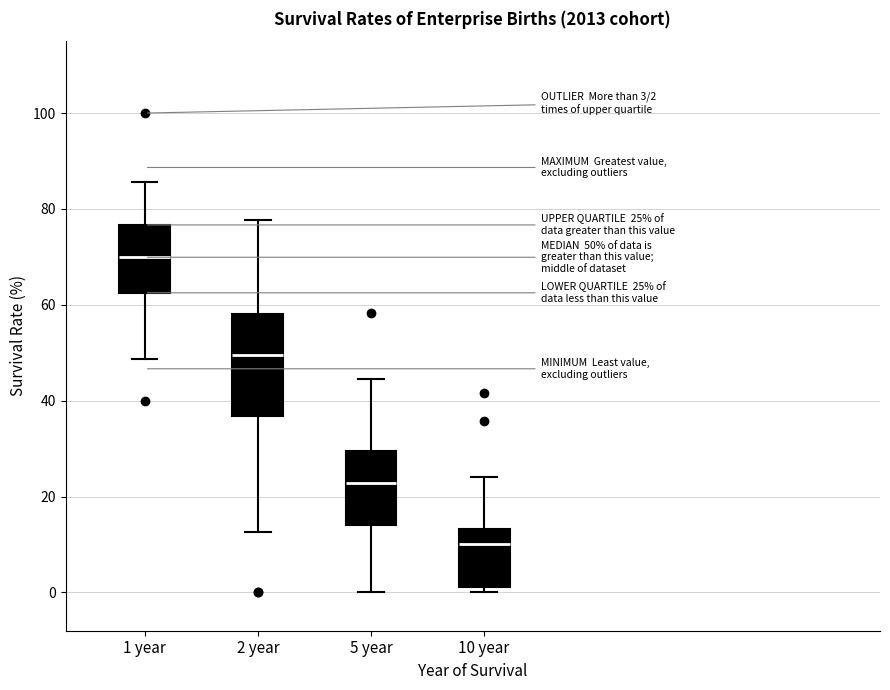

Which box has the lowest median line?

10 year